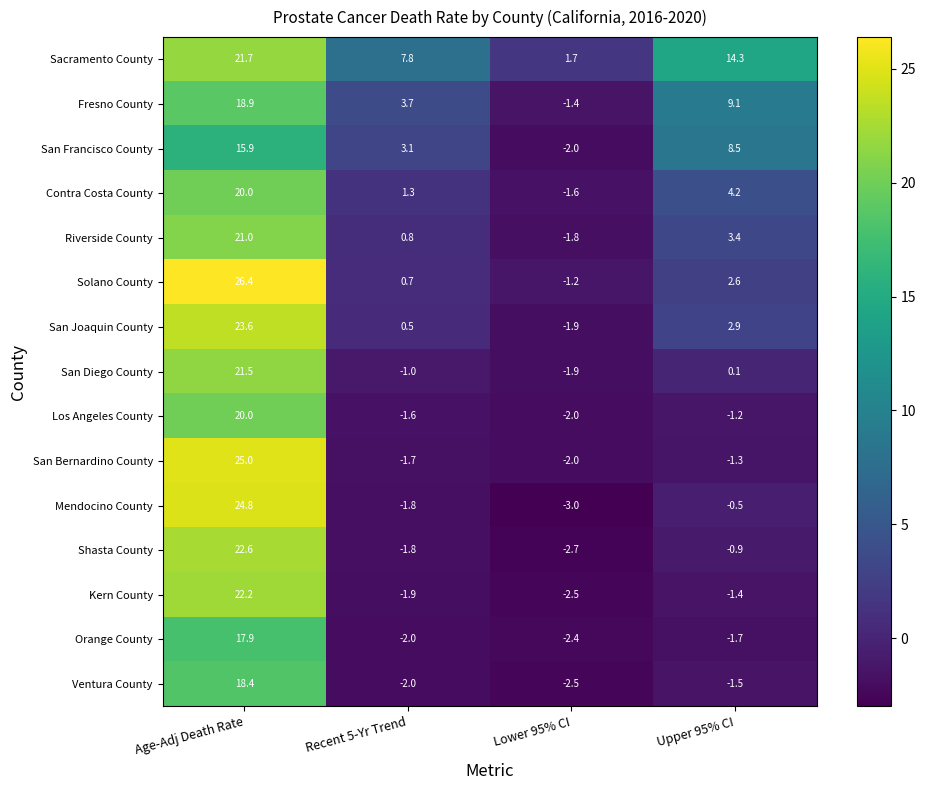

True or false: Solano County has a value of 26.4 at Age-Adj Death Rate.

True